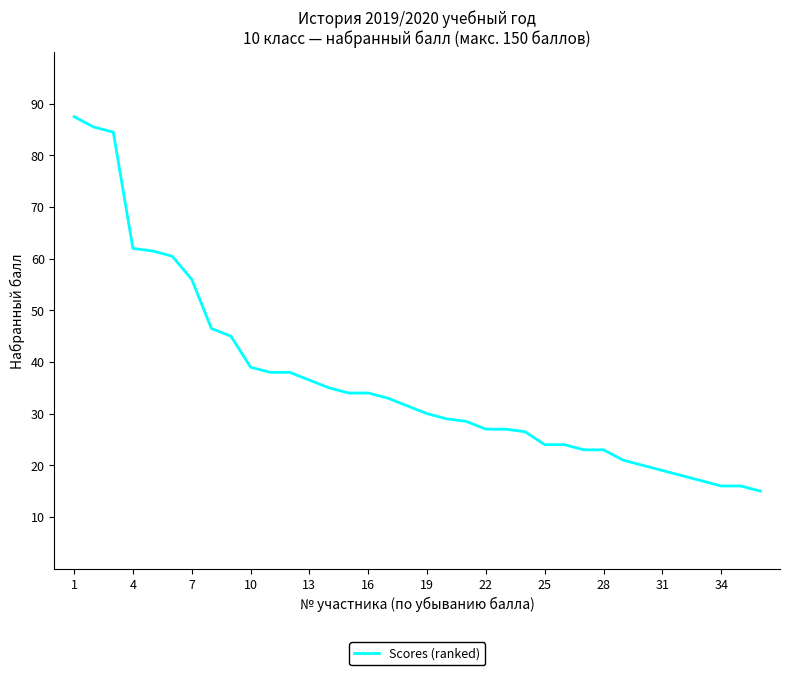

How many lines are shown in the chart?

1